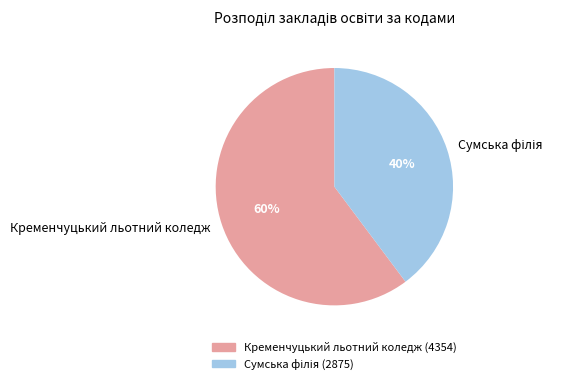

What percentage is the Кременчуцький льотний коледж slice, to the nearest percent?

60%